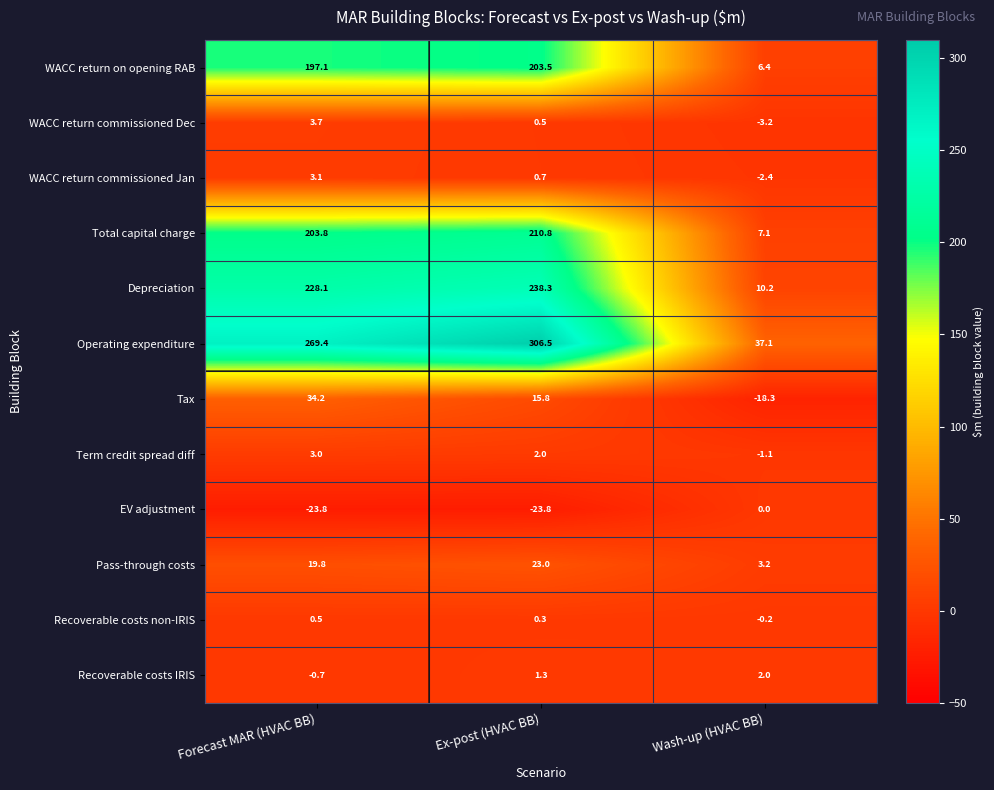

Which series has the largest total across all categories?

Operating expenditure